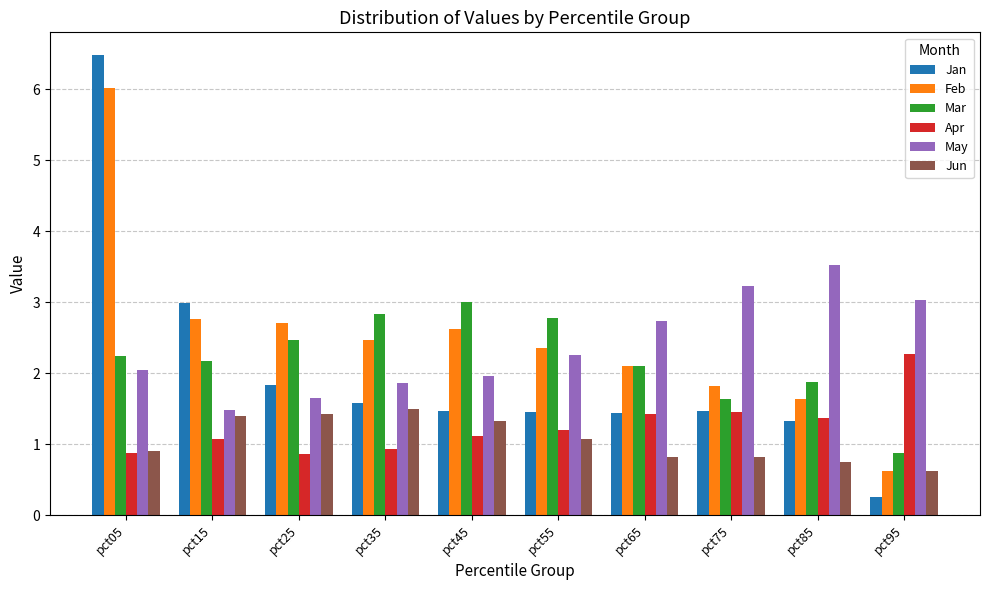

What is the total value across all series at pct25?

10.9